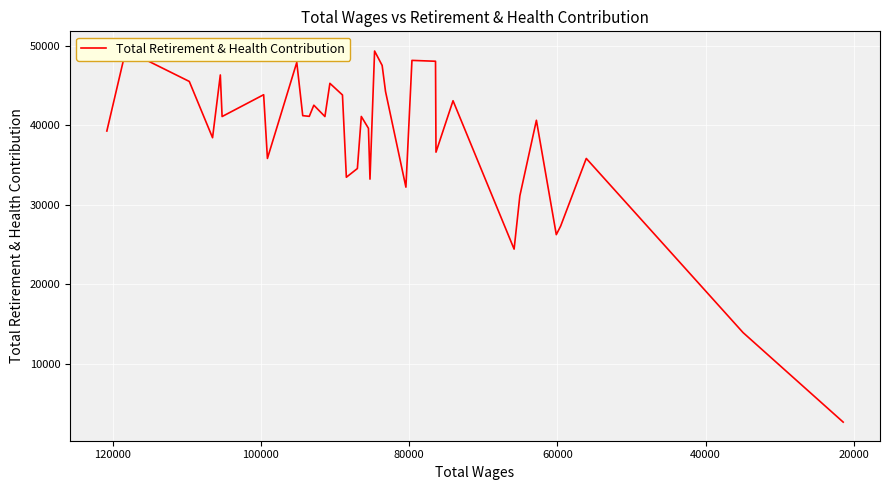

How many points are lower than both their immediate neighbors (excluding endpoints)?

11